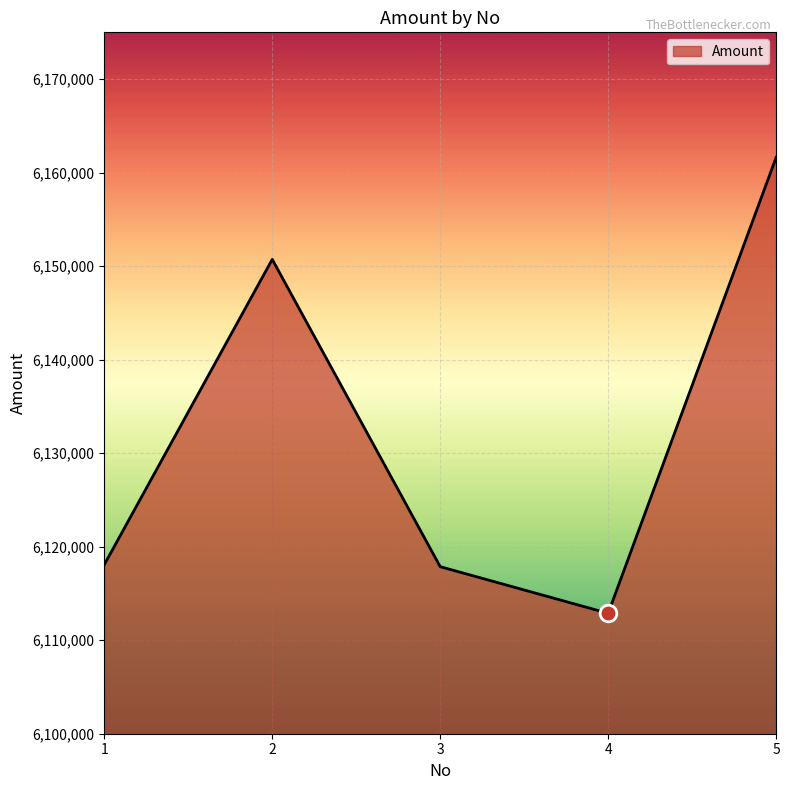

Read the value at 1, to the nearest 10.

6118080